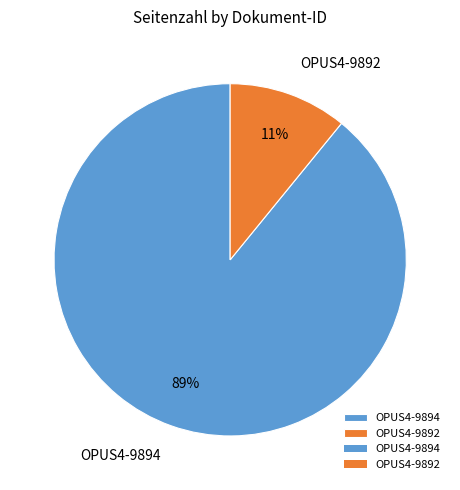

Combined, do OPUS4-9892 and OPUS4-9894 account for over 50%?

Yes